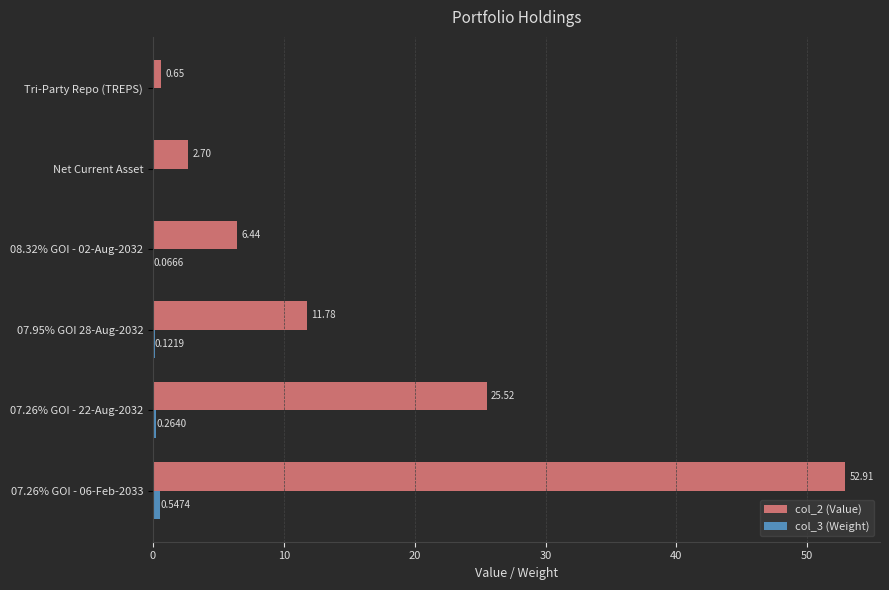

At which category is the sum across all series the highest?

07.26% GOI - 06-Feb-2033